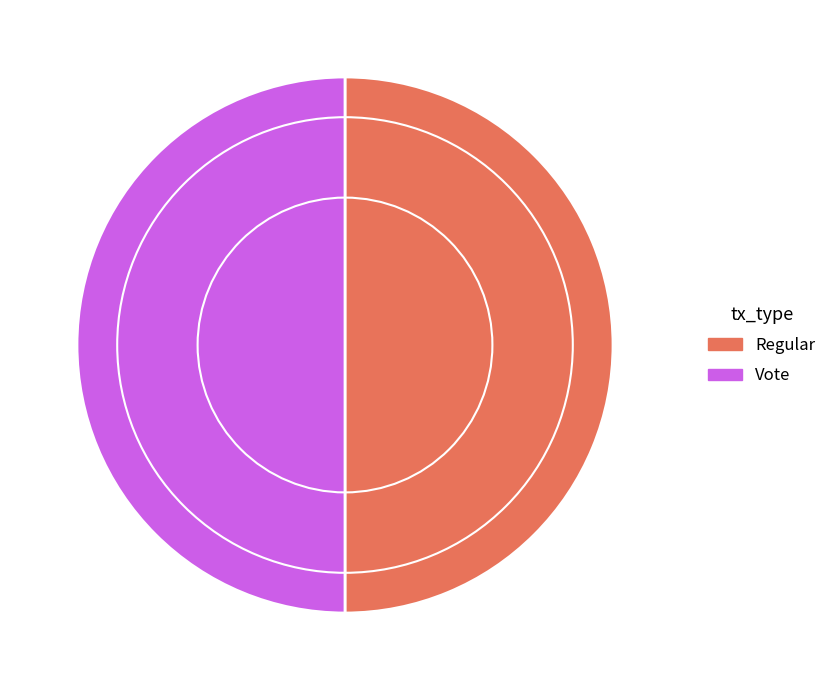

Is it true that Regular is 50% of the pie?

True